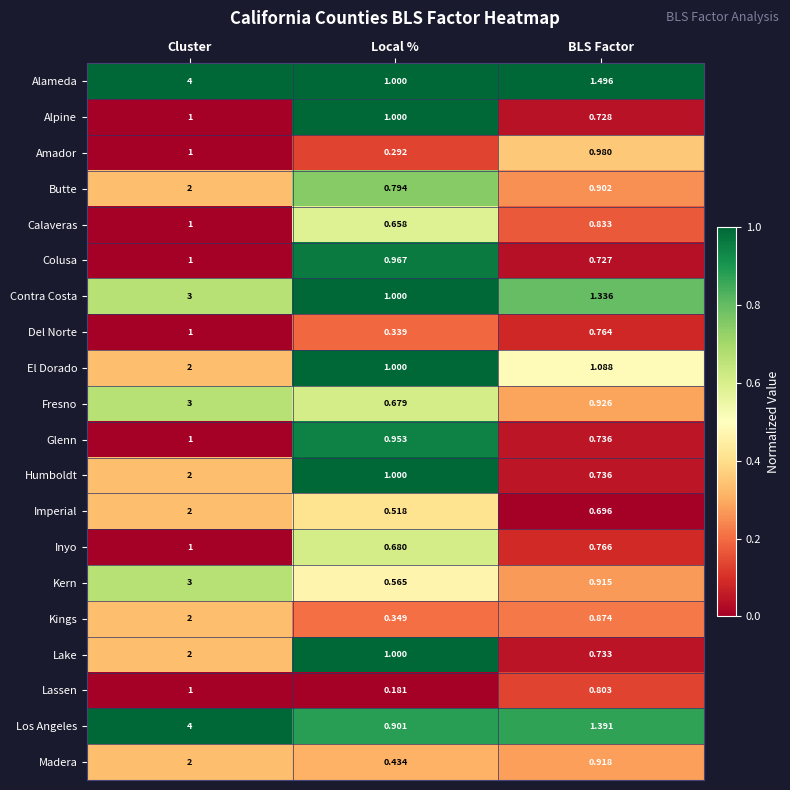

Which series has the widest spread of values?

Los Angeles